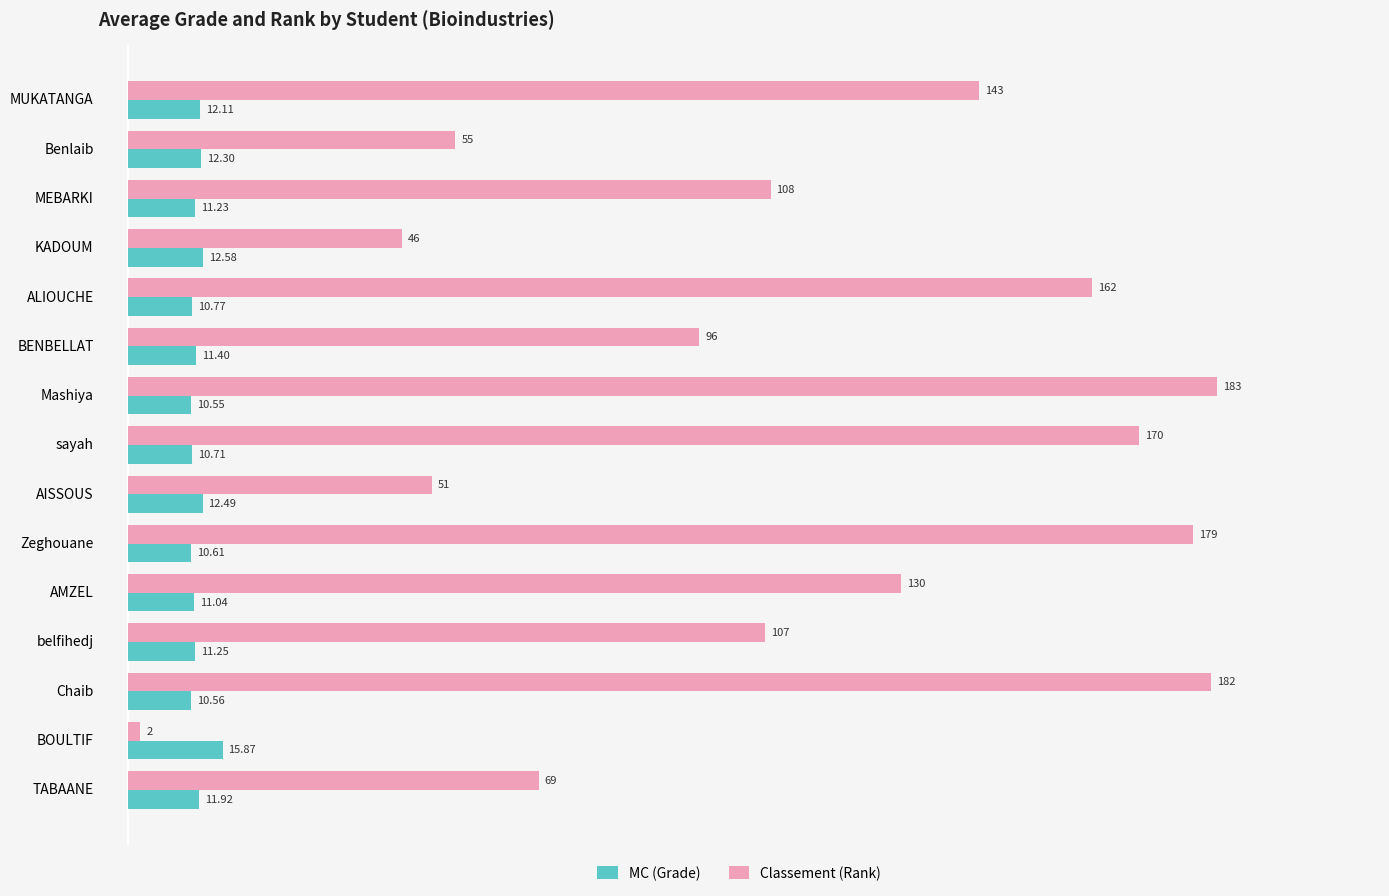

How many values in the MC (Grade) series exceed 11?

10